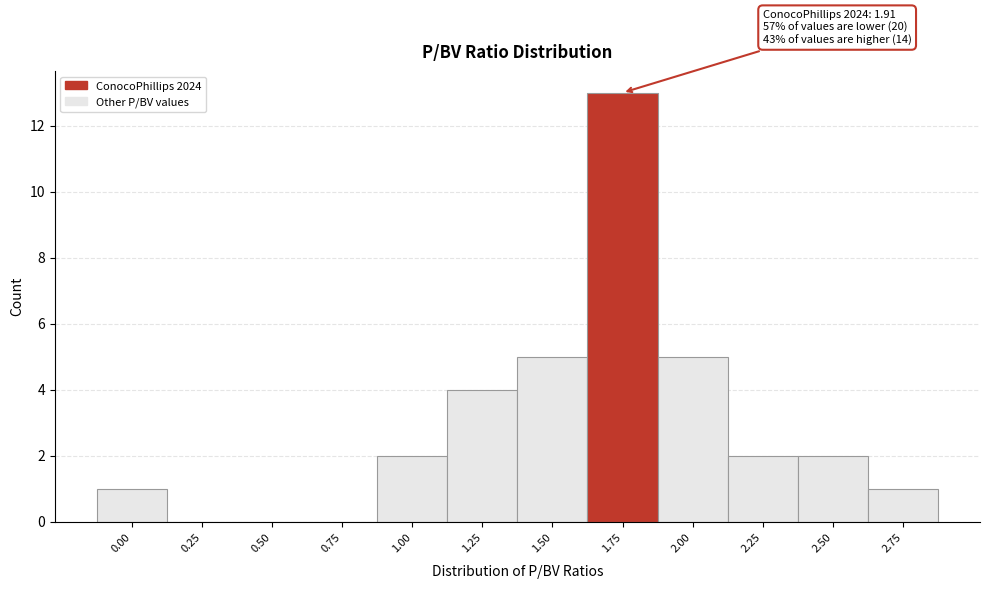

Reading left to right, list all the values displayed in this chart.

0.00=1	0.25=0	0.50=0	0.75=0	1.00=2	1.25=4	1.50=5	1.75=13	2.00=5	2.25=2	2.50=2	2.75=1